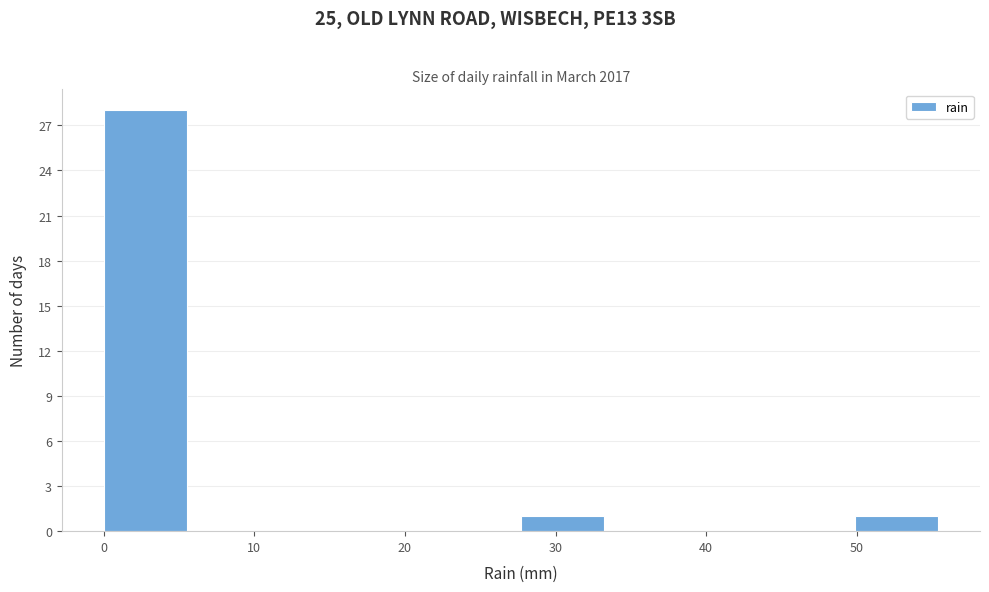

What is the height of the bar covering 50 to 55 on the x-axis? Neither the bar edges nor the heights are printed on the chart, so give them approximately, as read against the axes.

1